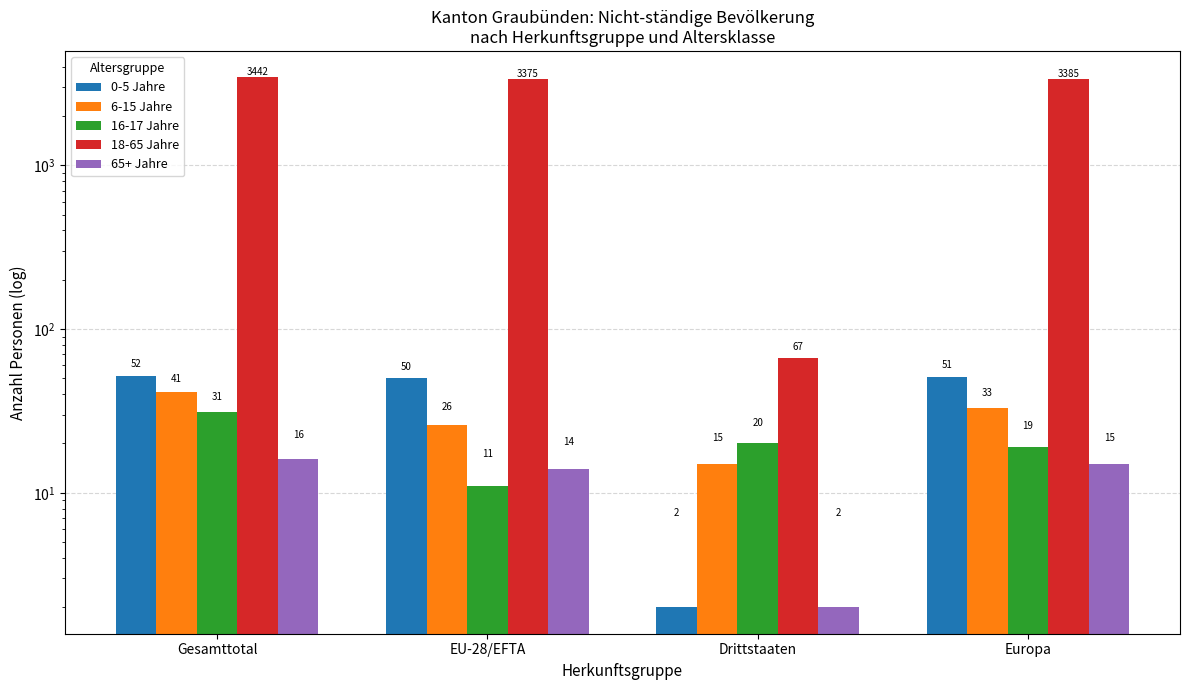

What is the label of the 3rd bar from the right?

EU-28/EFTA